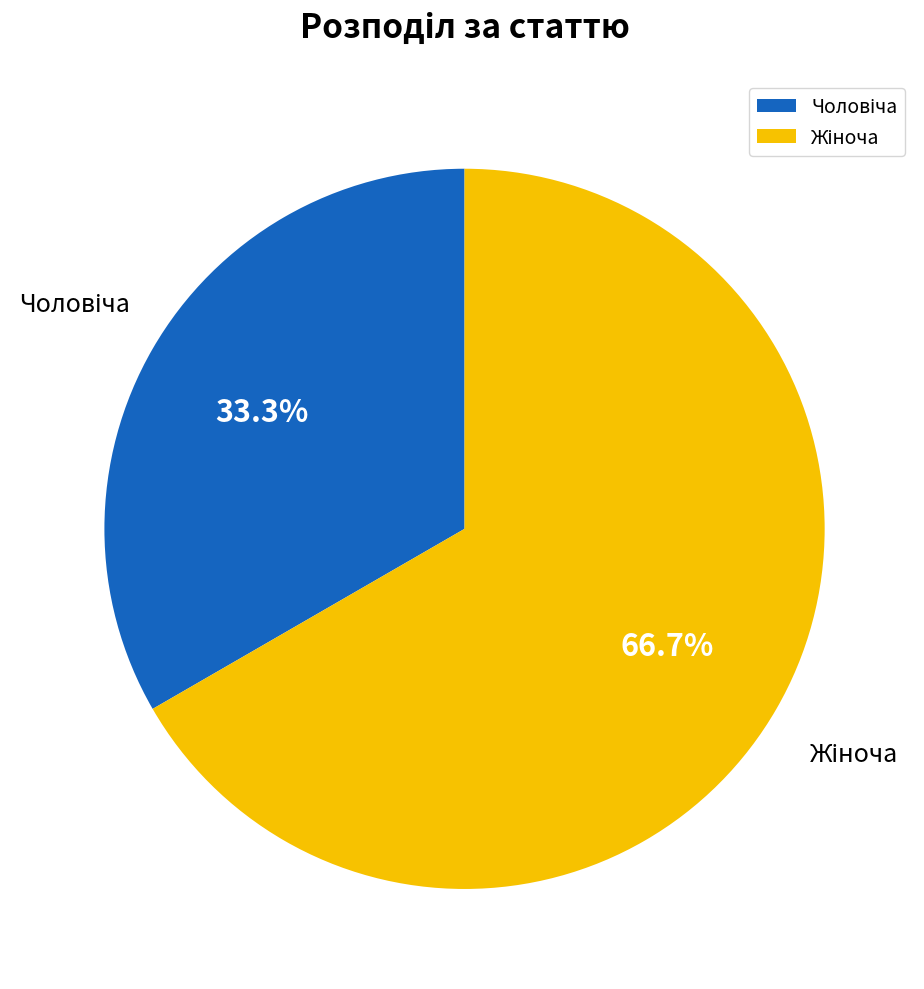

Is there any slice that represents more than half of the pie?

Yes